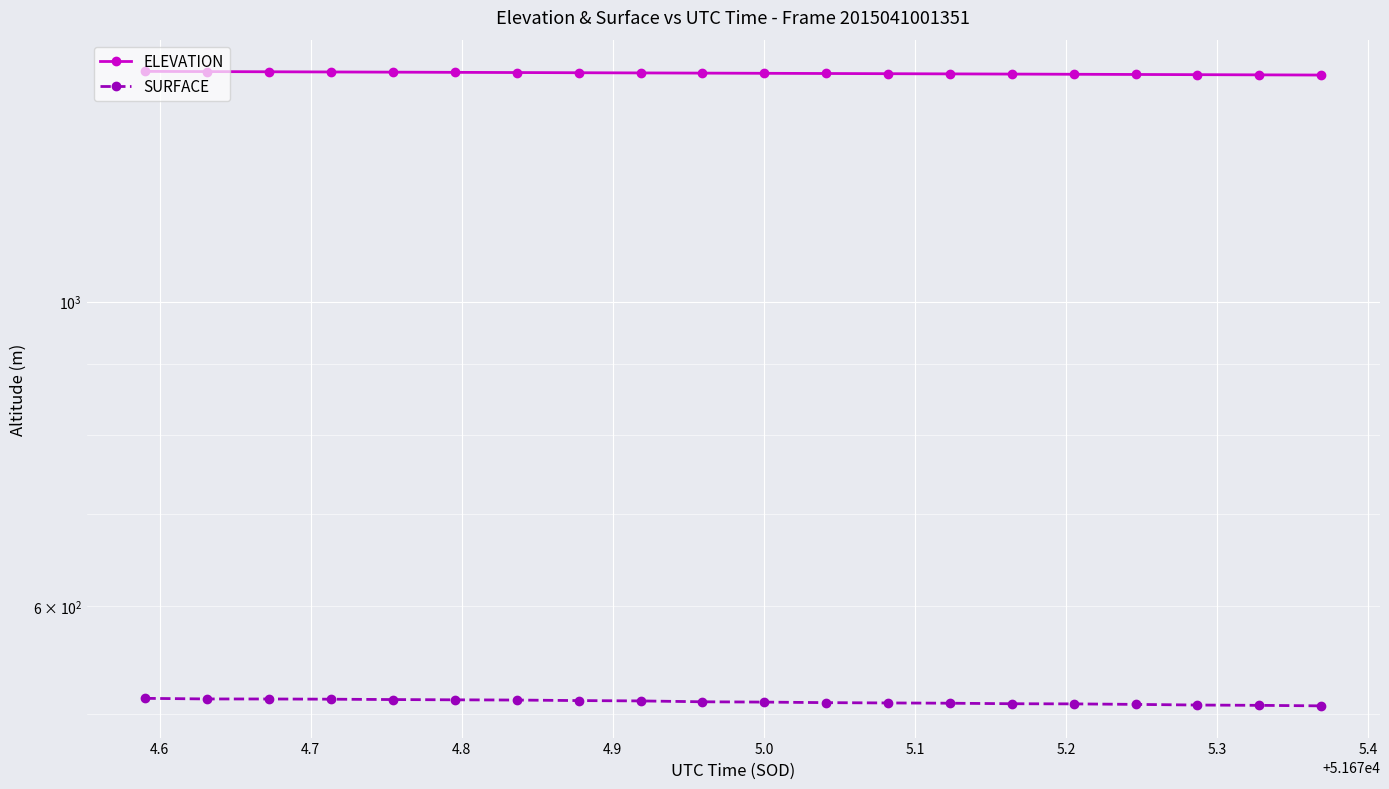

True or false: ELEVATION and SURFACE intersect in this chart.

False